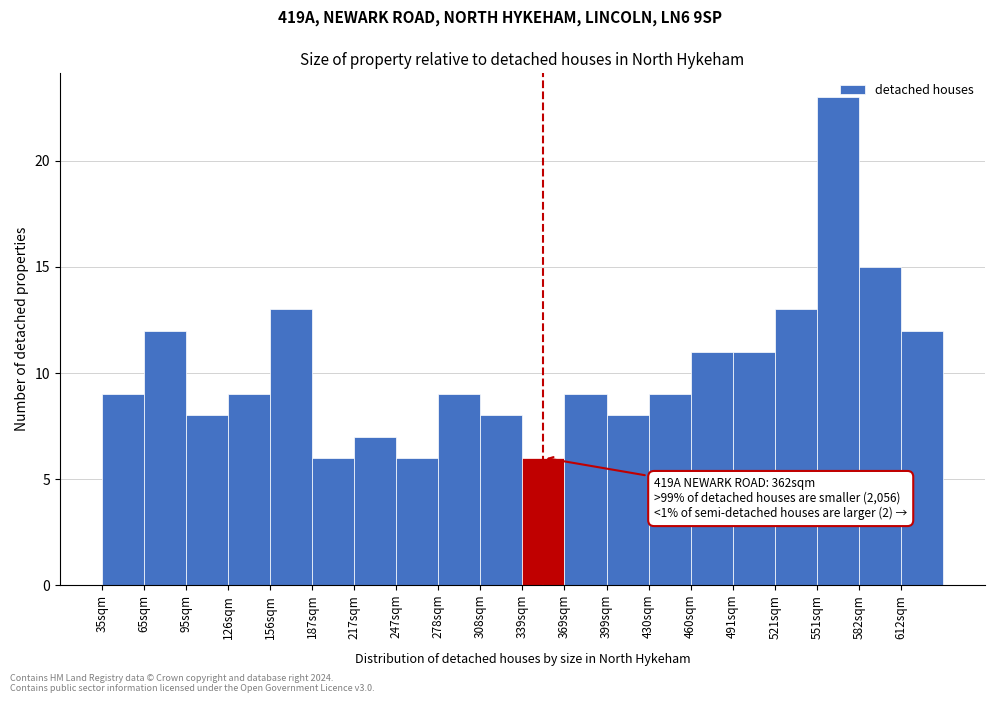

Which range on the x-axis has the tallest bar?

550 to 580